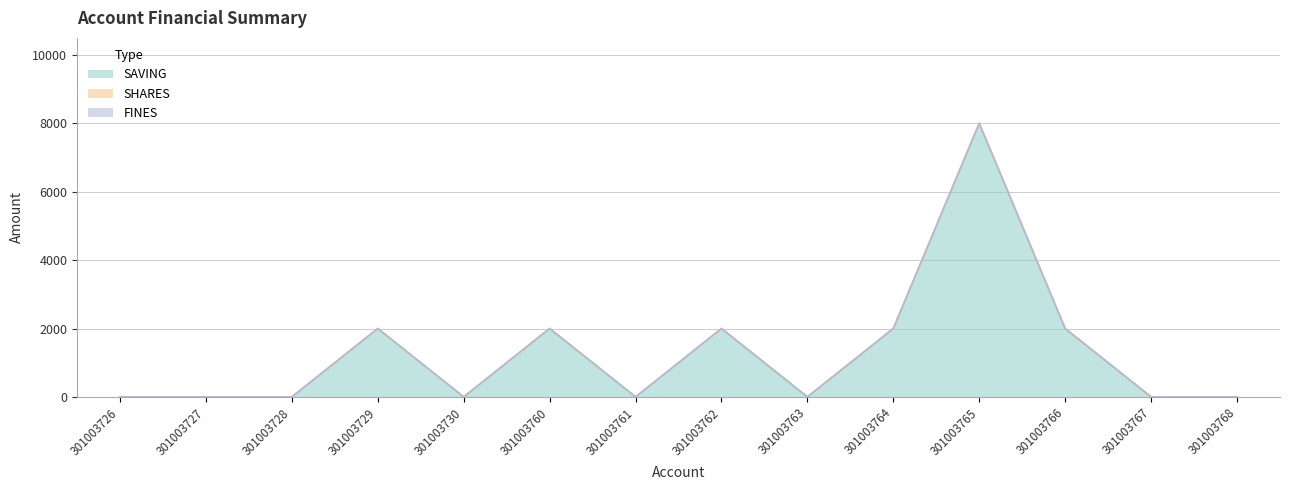

Count the number of categories in the chart.

14